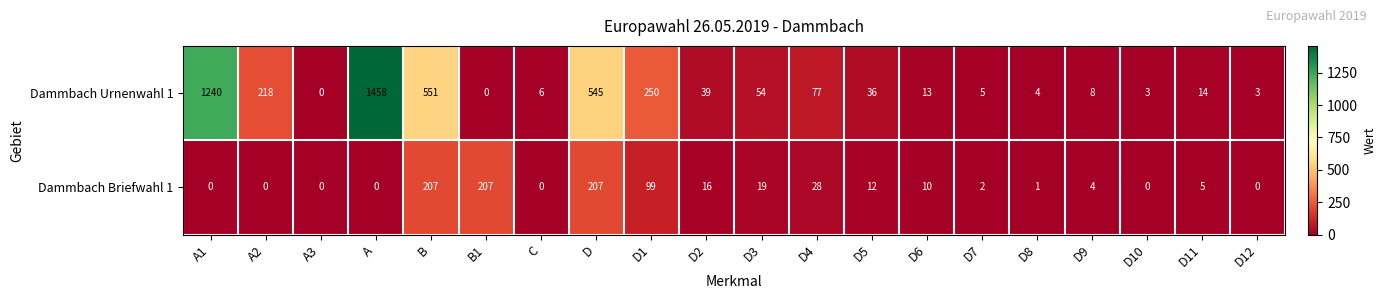

What is the average value of the Dammbach Briefwahl 1 series?

41